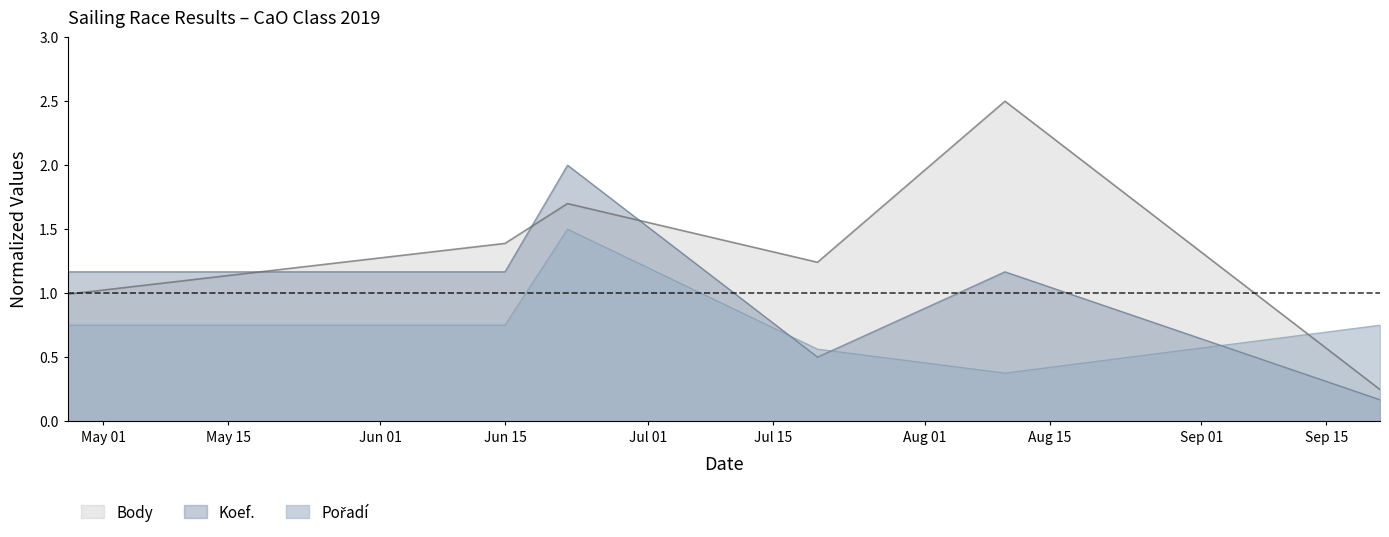

How many data points in Koef. are above 1?

4